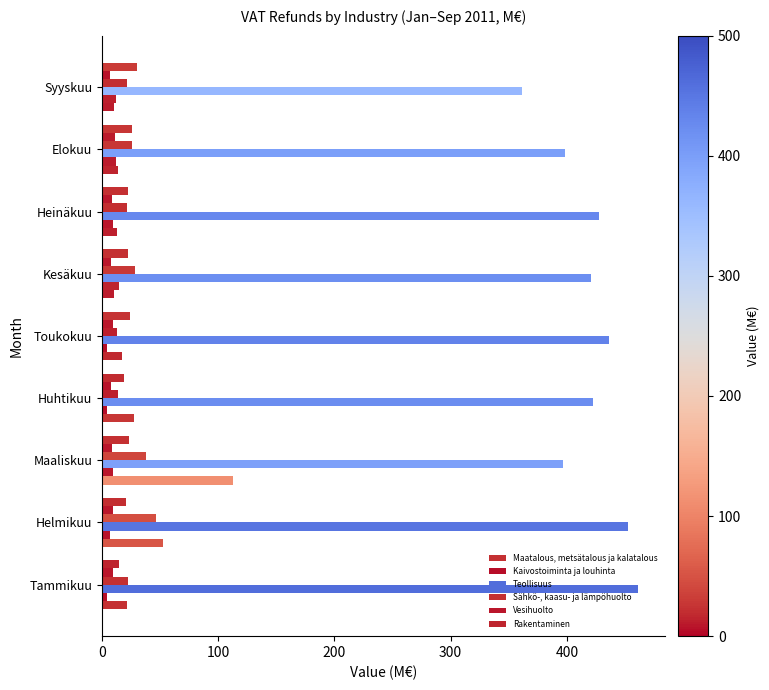

How many data points does each series have?

9